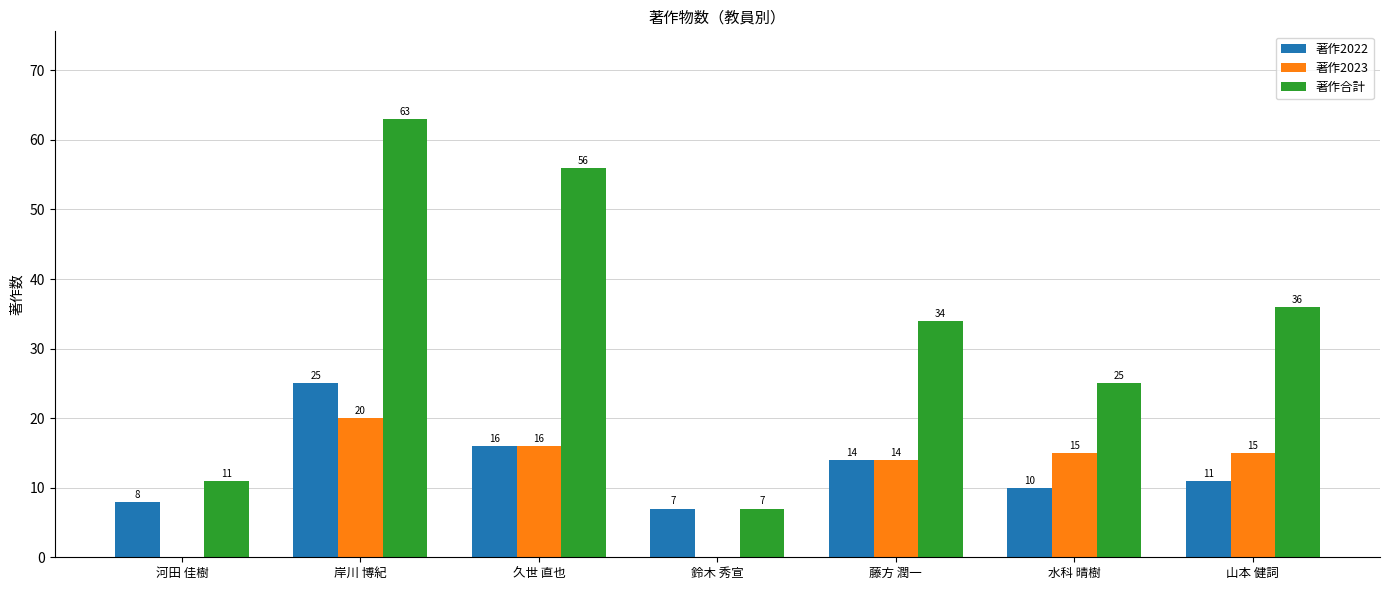

How many positive values does the 著作2023 series have?

5